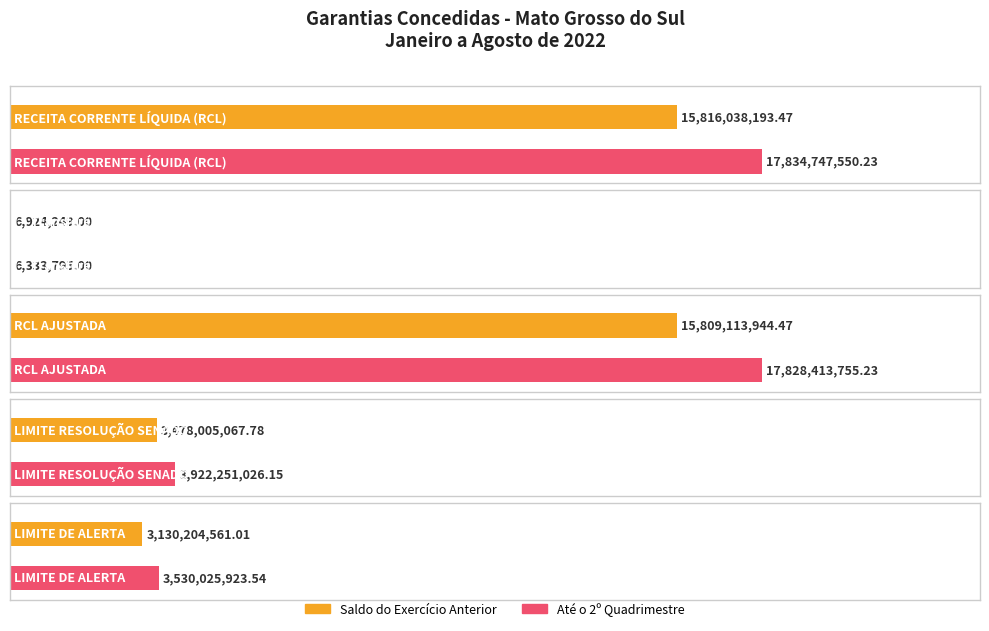

Where is Saldo do Exercício Anterior nearest to the value 7911481221?

LIMITE RESOLUÇÃO SENADO